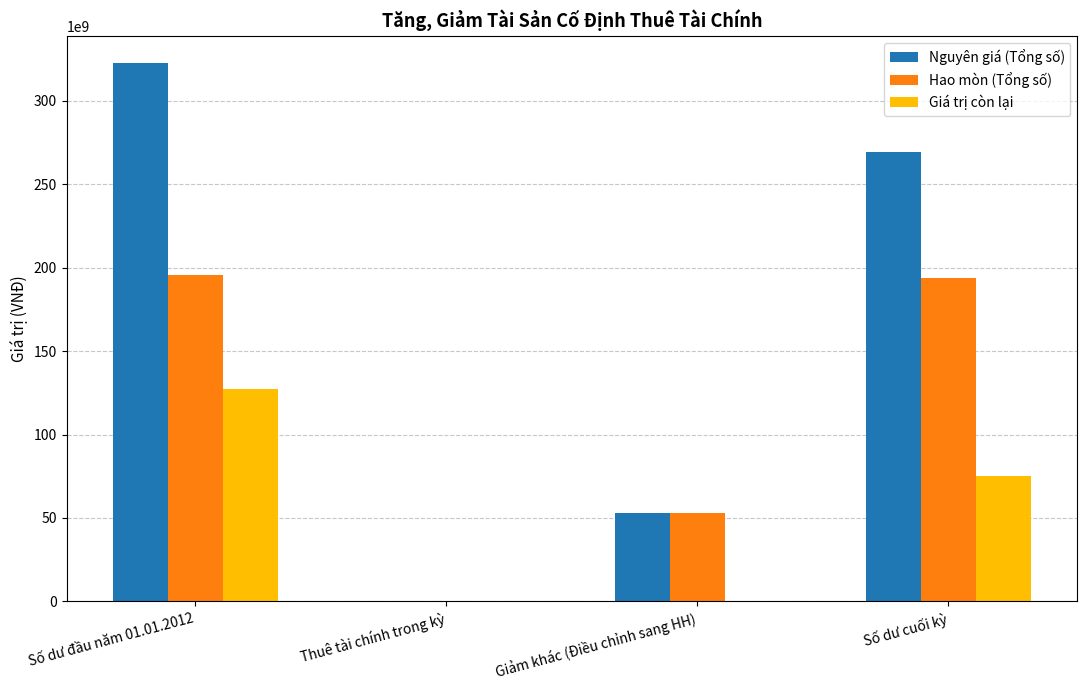

True or false: Giá trị còn lại has a value of -76910014752 at Giảm khác (Điều chỉnh sang HH).

False